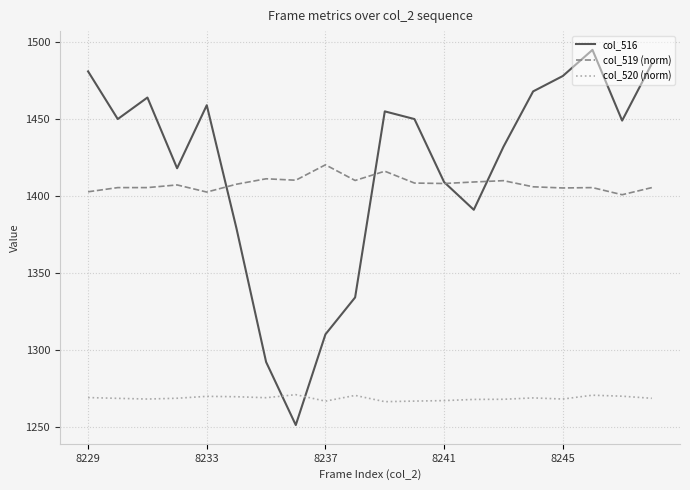

Rank the series by their maximum value, from highest to lowest.

col_516, col_519 (norm), col_520 (norm)